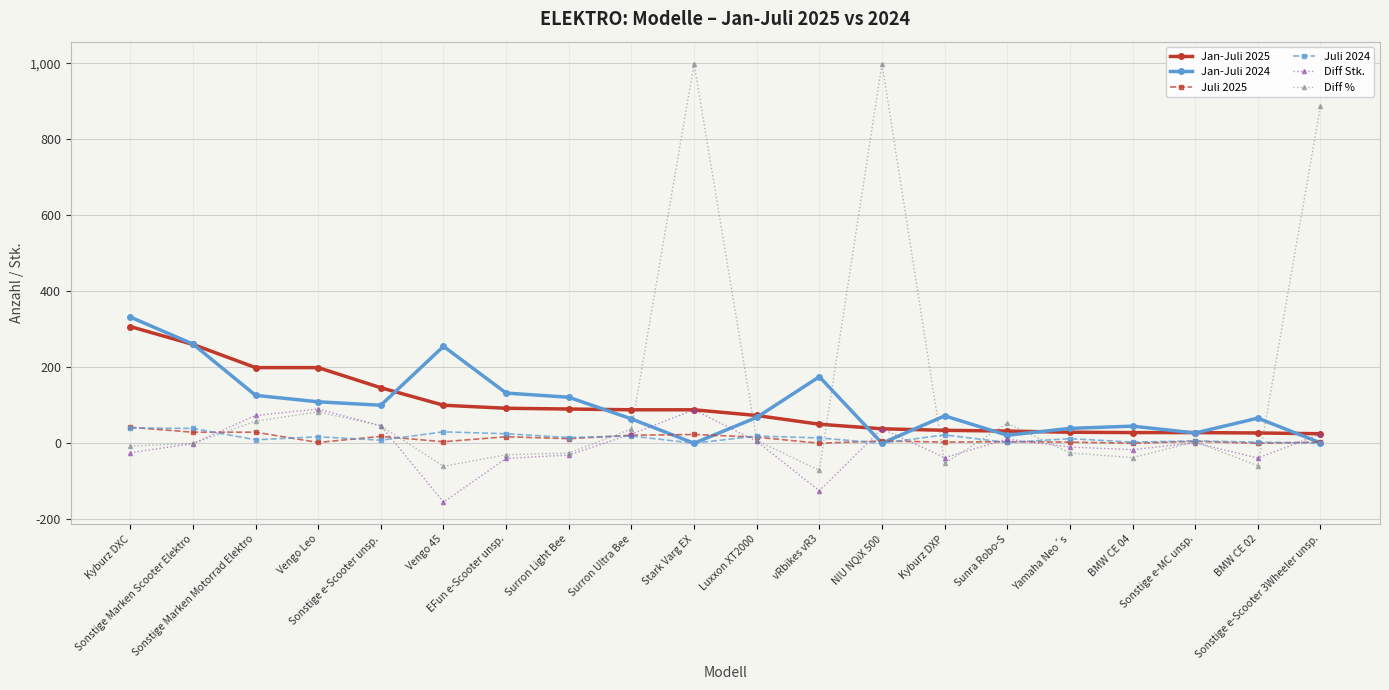

Is it true that Jan-Juli 2025 equals 199.0 at Sonstige Marken Motorrad Elektro?

True